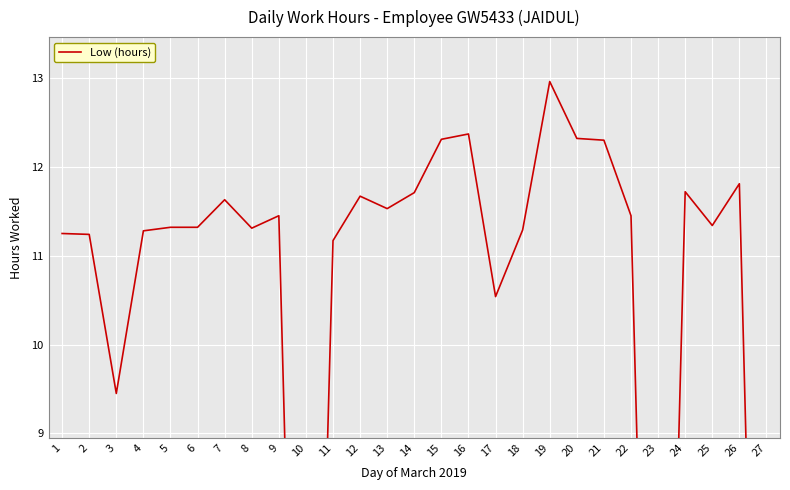

Where does the data first go above 11?

1